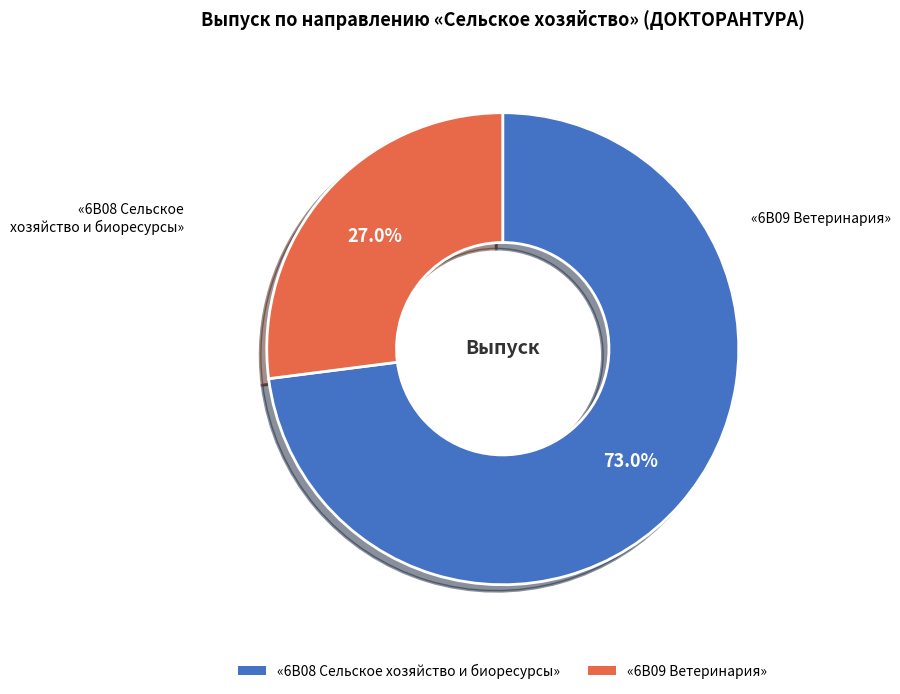

What is the ratio of the value at «6В08 Сельское хозяйство и биоресурсы» to the value at «6В09 Ветеринария»?

2.7